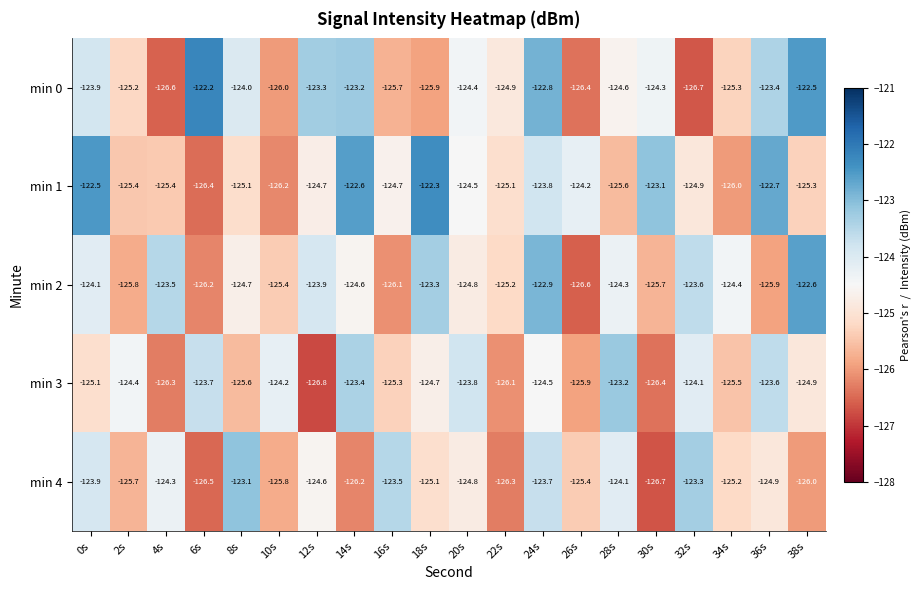

Which series has the largest total across all categories?

min 1